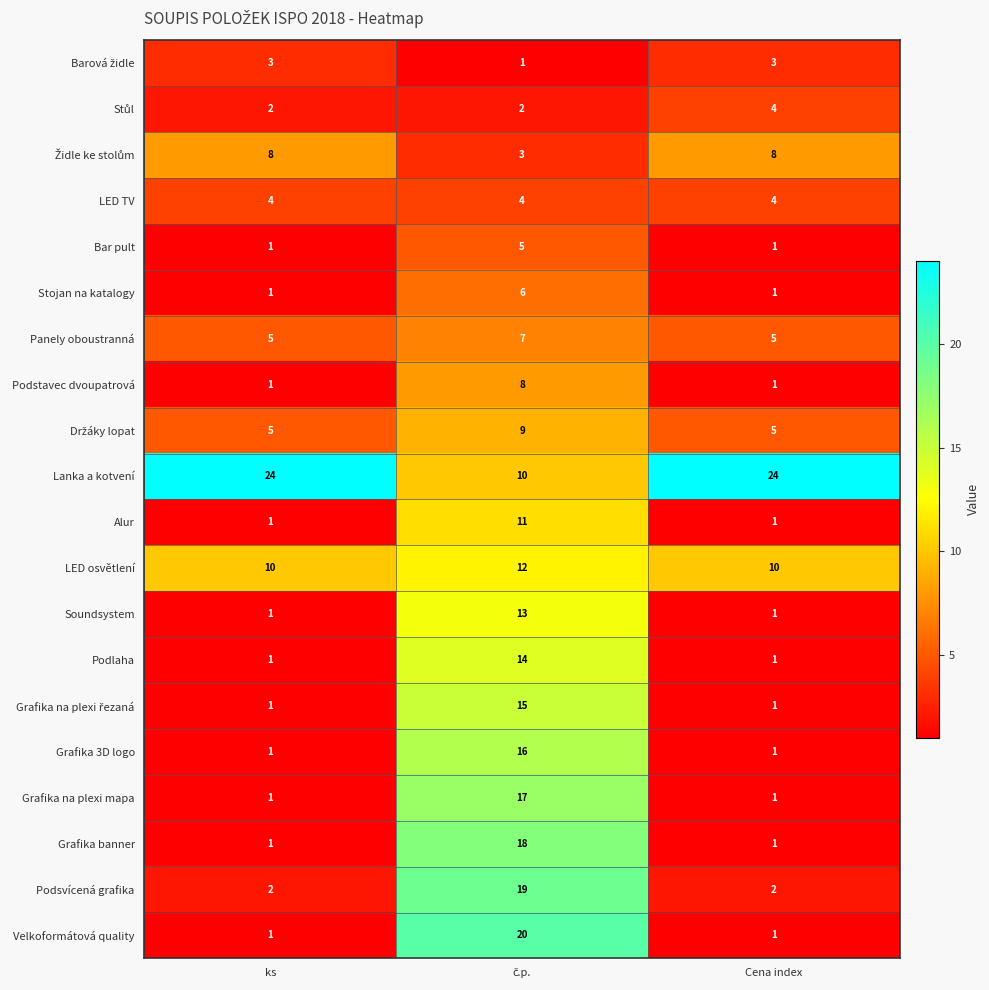

Is it true that Podsvícená grafika equals 2 at Cena index?

True